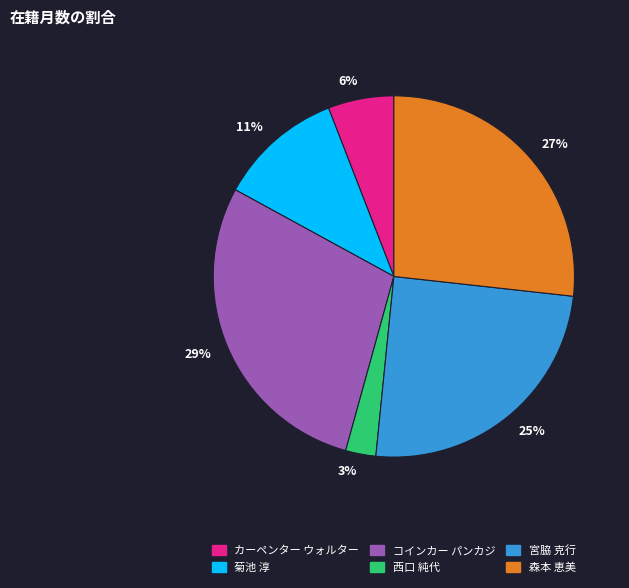

Combined, do 29% and 11% account for over 50%?

No